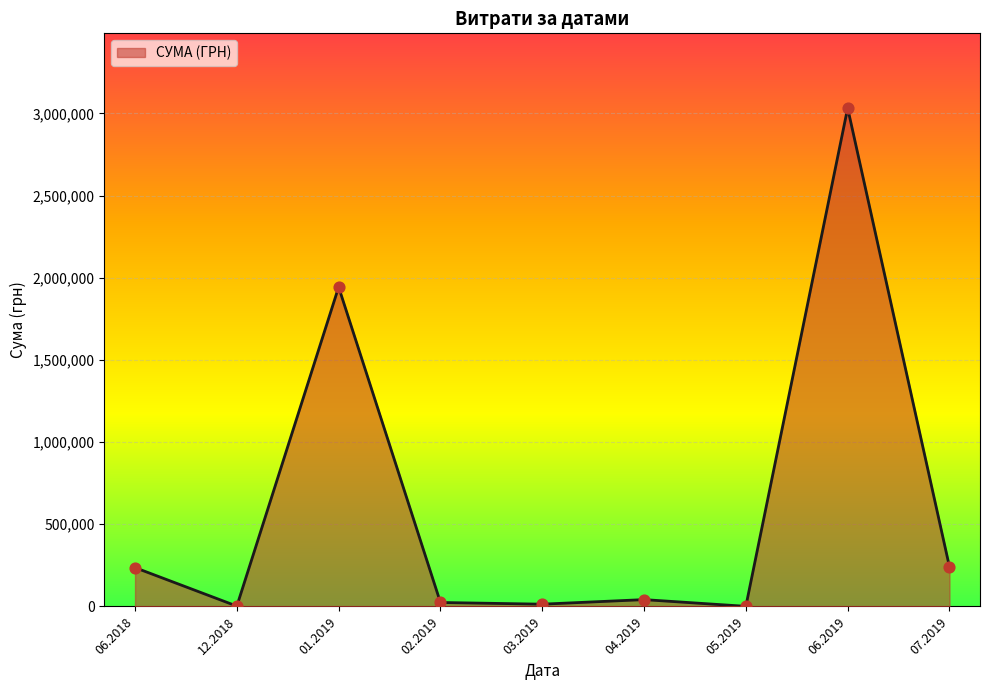

Is it true that the value at 06.2019 is 4721788.2?

False